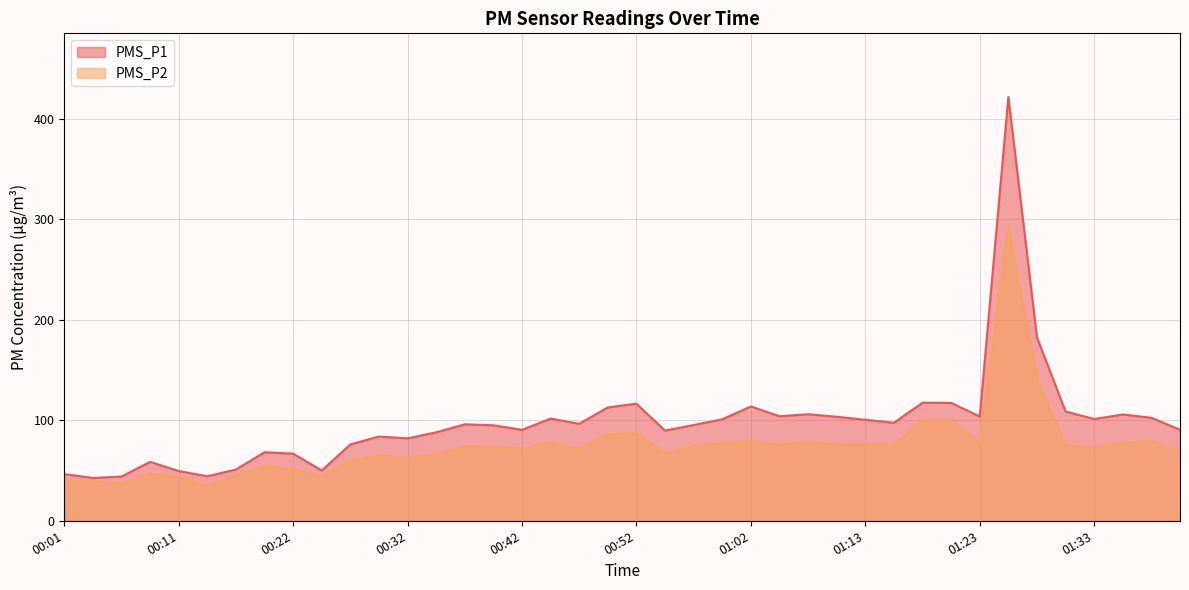

True or false: PMS_P1 and PMS_P2 cross at least once.

False